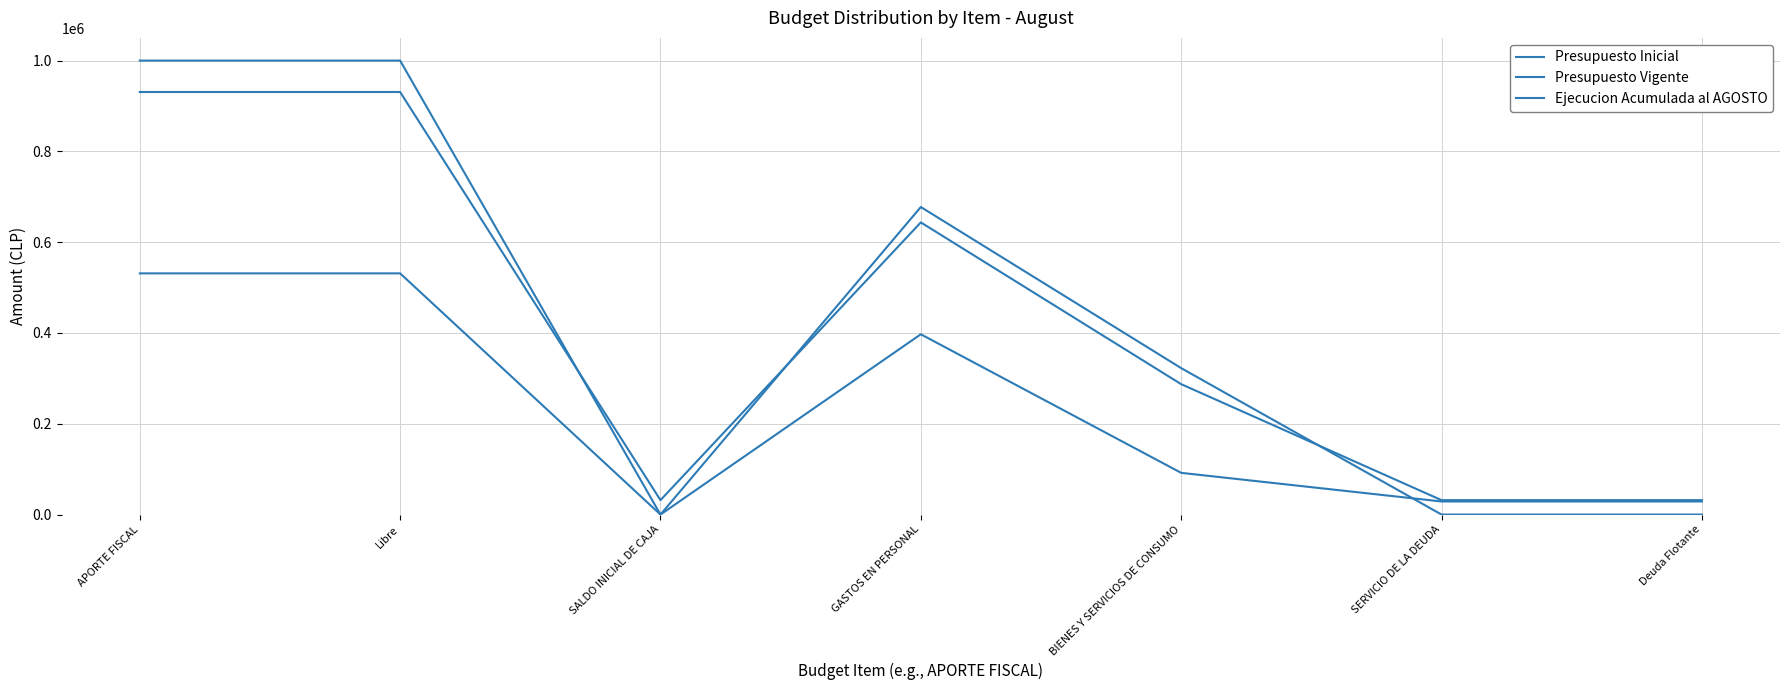

How many categories are shown in the chart?

7